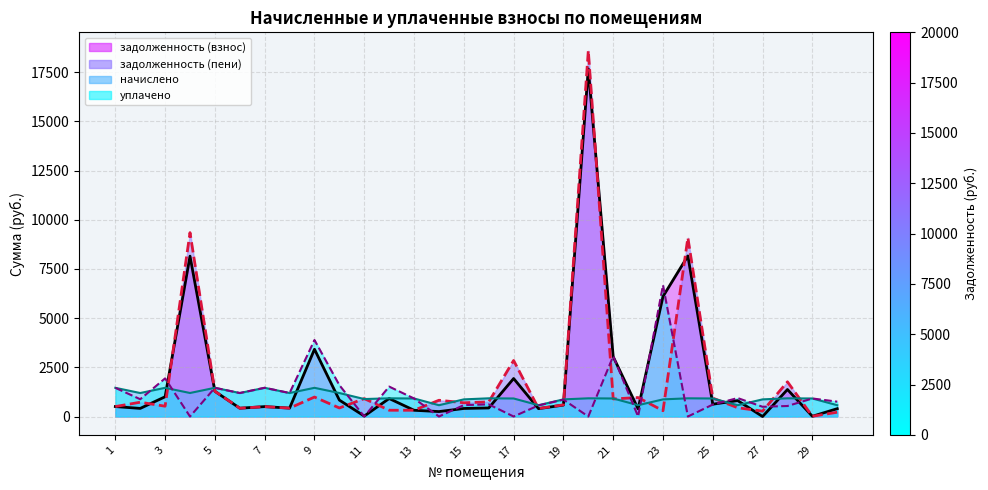

Reading left to right, list all the values displayed in this chart.

задолженность (взнос): 1=506.6	2=412.1	3=1004.3	4=8150.7	5=1281.6	6=422.4	7=503.4	8=427.2	9=3419.1	10=834.6	11=23.0	12=914.5	13=317.5	14=251.2	15=408.8	16=434.2	17=1931.7	18=399.5	19=580.6	20=17671.3	21=3040.9	22=390.1	23=6101.4	24=8163.2	25=626.4	26=808.9	27=0.0	28=1372.7	29=12.3	30=398.2
задолженность (пени): 1=506.6	2=726.8	3=524.3	4=9346.5	5=1282.4	6=422.4	7=501.4	8=427.2	9=989.5	10=434.1	11=910.9	12=319.3	13=317.4	14=826.2	15=699.2	16=742.6	17=2848.5	18=410.2	19=592.9	20=18596.7	21=892.7	22=965.0	23=293.7	24=9088.6	25=936.4	26=446.1	27=272.1	28=1764.0	29=12.3	30=217.5
начислено: 1=1458.6	2=1194.1	3=1458.6	4=1195.8	5=1459.5	6=1194.1	7=1458.6	8=1194.1	9=1458.6	10=1194.1	11=887.9	12=925.4	13=916.8	14=575.0	15=871.3	16=925.4	17=916.8	18=575.0	19=870.9	20=925.4	21=916.8	22=575.0	23=870.9	24=925.4	25=917.0	26=575.0	27=871.3	28=925.4	29=916.8	30=575.0
уплачено: 1=1458.6	2=879.3	3=1938.6	4=0.0	5=1458.6	6=1194.1	7=1460.6	8=1194.1	9=3888.1	10=1594.6	11=0.0	12=1520.5	13=916.9	14=0.0	15=580.8	16=616.9	17=0.0	18=564.3	19=858.6	20=0.0	21=3065.0	22=0.0	23=6678.6	24=0.0	25=607.0	26=937.8	27=495.5	28=534.1	29=916.8	30=755.7